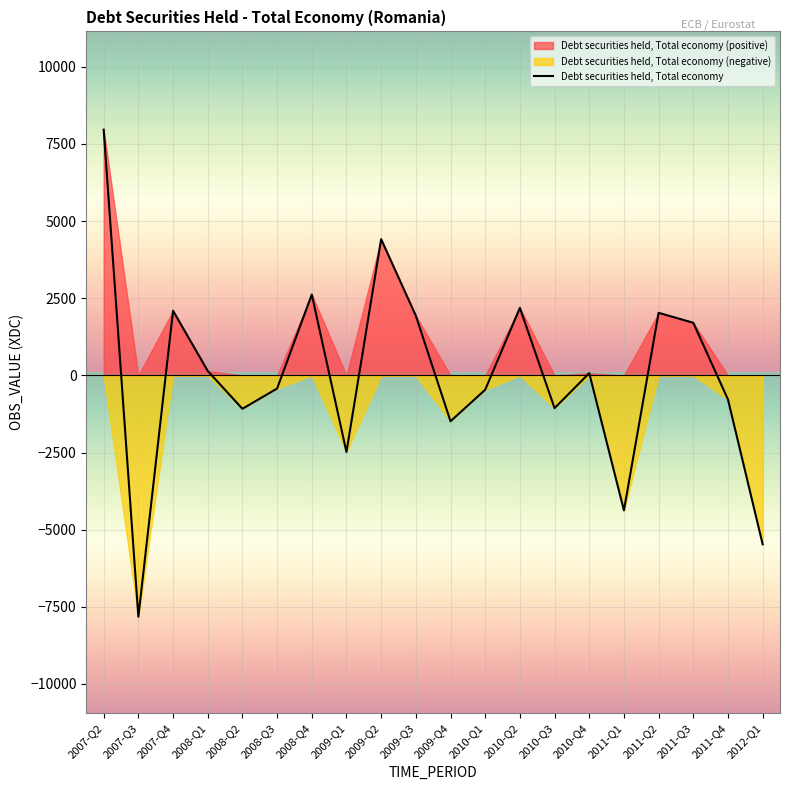

What is the difference between the values at 2007-Q4 and 2009-Q4?

3581.6